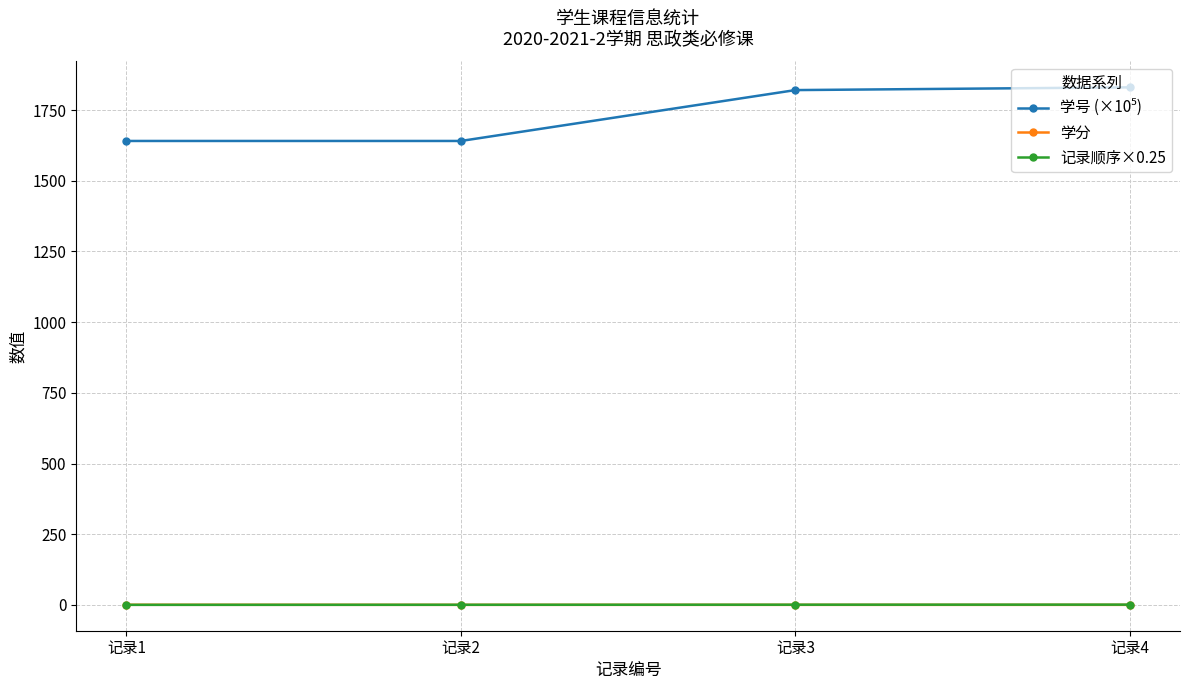

True or false: 学分 has more than 1 points higher than both neighbors.

False